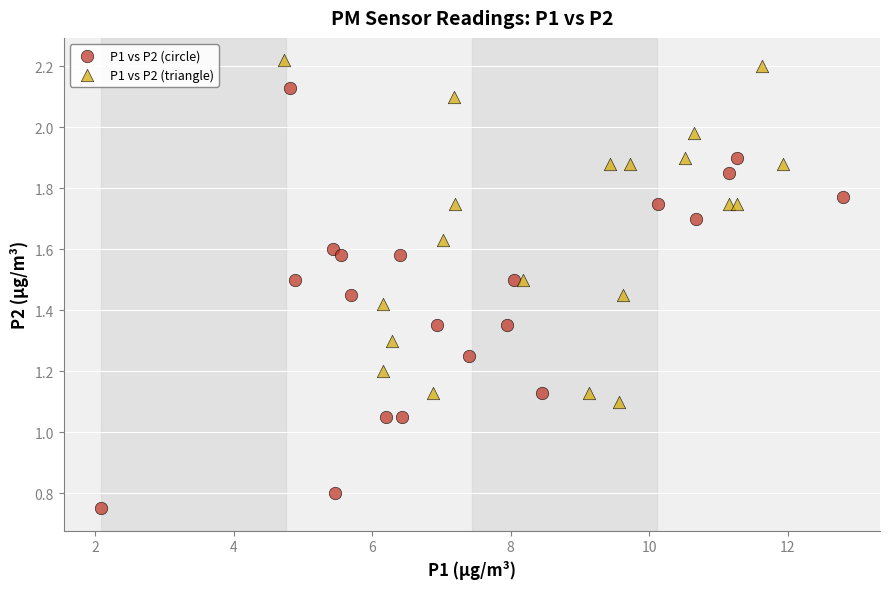

What are all the series names shown in the legend?

P1 vs P2 (circle), P1 vs P2 (triangle)